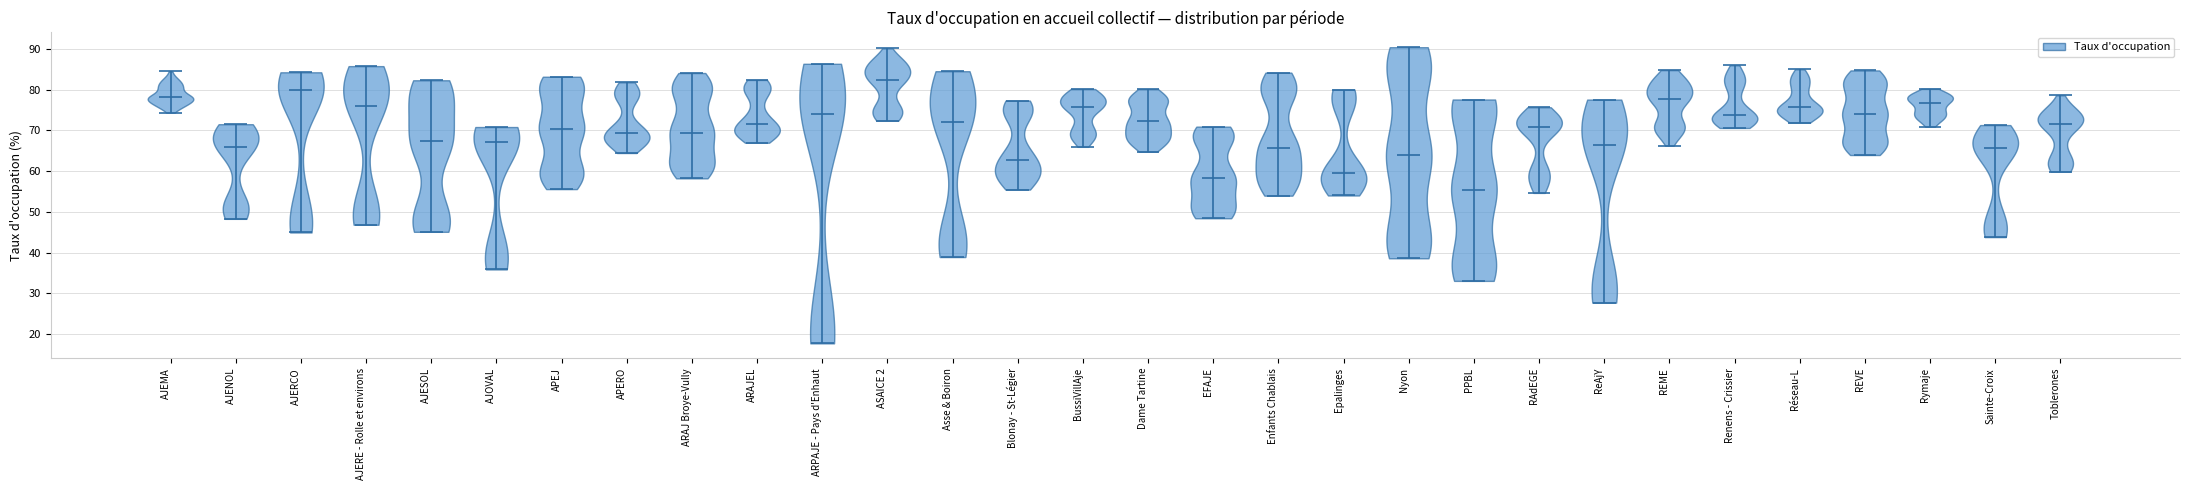

Reading left to right, read every violin against the y-axis: where its median line is, and the lowest and highest points it reaches. The values are not printed on the chart, so give them approximately, as read against the axis.

AJEMA: median line 78, lowest point 74, highest point 85
AJENOL: median line 66, lowest point 48, highest point 72
AJERCO: median line 80, lowest point 45, highest point 84
AJERE - Rolle et environs: median line 76, lowest point 47, highest point 86
AJESOL: median line 67, lowest point 45, highest point 82
AJOVAL: median line 67, lowest point 36, highest point 71
APEJ: median line 70, lowest point 56, highest point 83
APERO: median line 69, lowest point 64, highest point 82
ARAJ Broye-Vully: median line 69, lowest point 58, highest point 84
ARAJEL: median line 72, lowest point 67, highest point 82
ARPAJE - Pays d'Enhaut: median line 74, lowest point 18, highest point 86
ASAICE 2: median line 82, lowest point 72, highest point 90
Asse & Boiron: median line 72, lowest point 39, highest point 85
Blonay - St-Légier: median line 63, lowest point 55, highest point 77
BussiVillAje: median line 76, lowest point 66, highest point 80
Dame Tartine: median line 72, lowest point 65, highest point 80
EFAJE: median line 58, lowest point 48, highest point 71
Enfants Chablais: median line 66, lowest point 54, highest point 84
Epalinges: median line 60, lowest point 54, highest point 80
Nyon: median line 64, lowest point 39, highest point 90
PPBL: median line 55, lowest point 33, highest point 78
RAdEGE: median line 71, lowest point 55, highest point 76
ReAjY: median line 67, lowest point 28, highest point 78
REME: median line 78, lowest point 66, highest point 85
Renens - Crissier: median line 74, lowest point 71, highest point 86
Réseau-L: median line 76, lowest point 72, highest point 85
REVE: median line 74, lowest point 64, highest point 85
Rymaje: median line 77, lowest point 71, highest point 80
Sainte-Croix: median line 66, lowest point 44, highest point 71
Toblerones: median line 72, lowest point 60, highest point 79